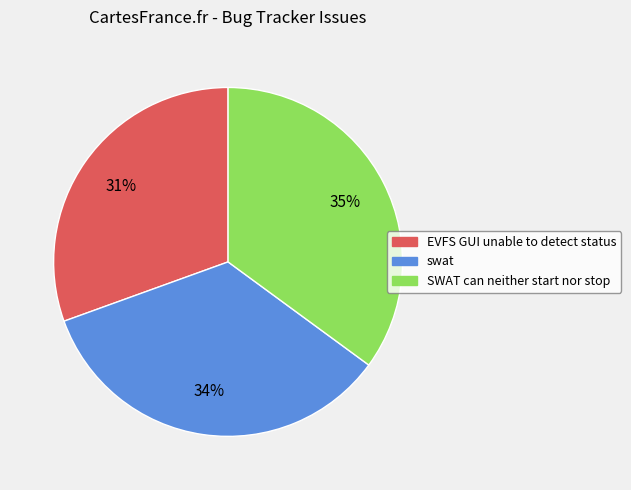

To the nearest percent, what portion does SWAT can neither start nor stop represent?

35%